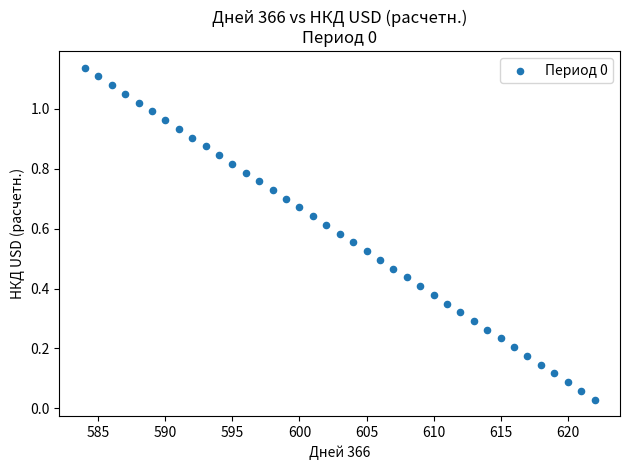

What is the range of X values (max minus min)?

38.0